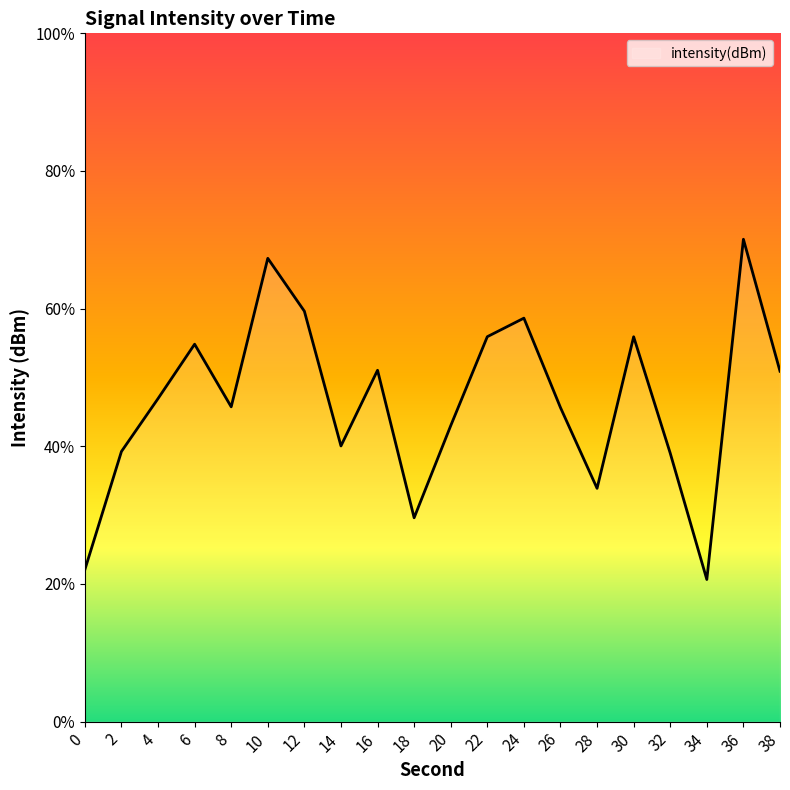

Which label corresponds to the largest value in the chart?

36